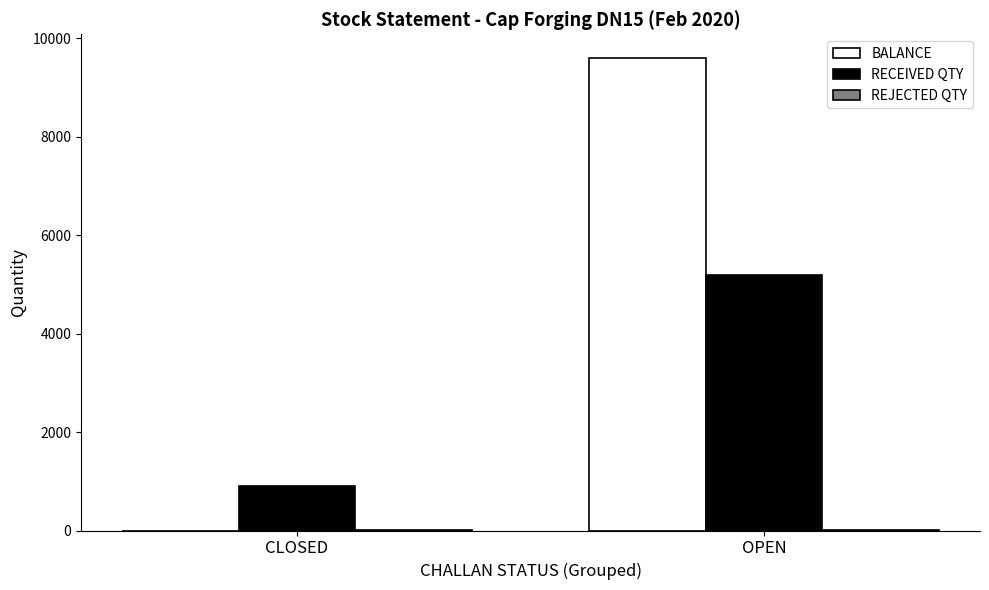

What is the greatest value displayed?

9603